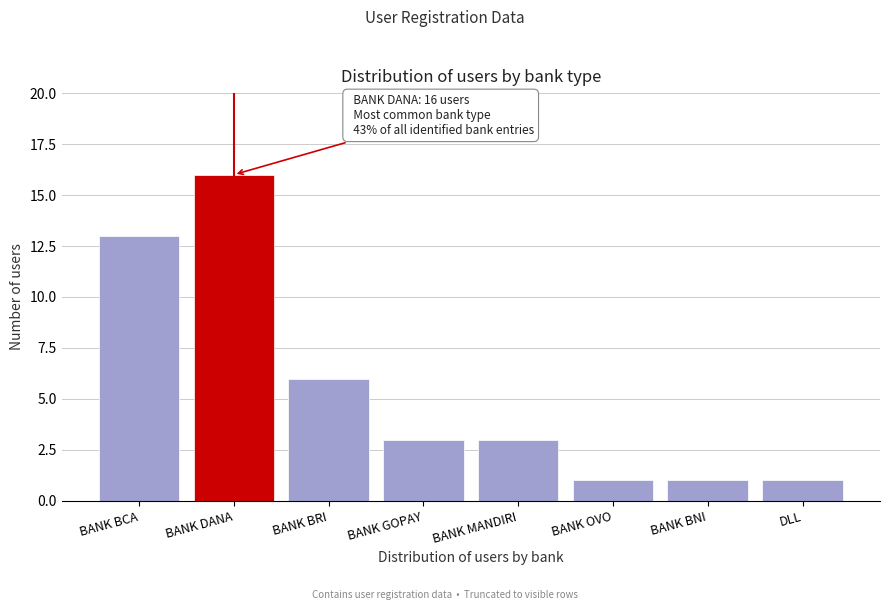

Reading right to left, extract all data points from this chart.

DLL=1	BANK BNI=1	BANK OVO=1	BANK MANDIRI=3	BANK GOPAY=3	BANK BRI=6	BANK DANA=16	BANK BCA=13